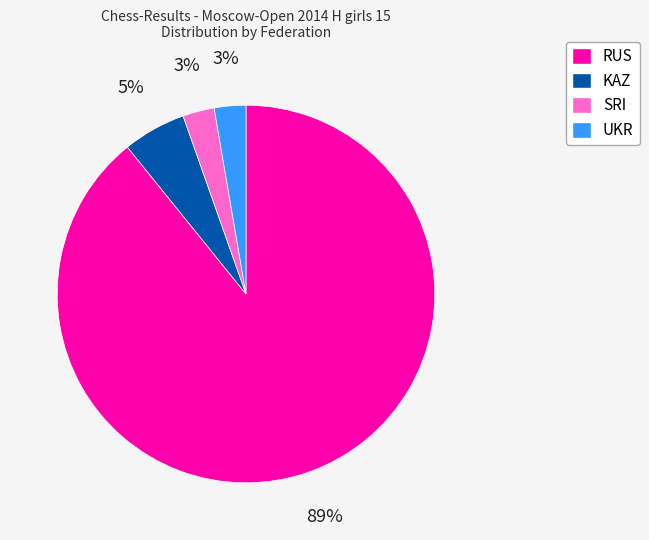

Between RUS and UKR, which is larger?

RUS